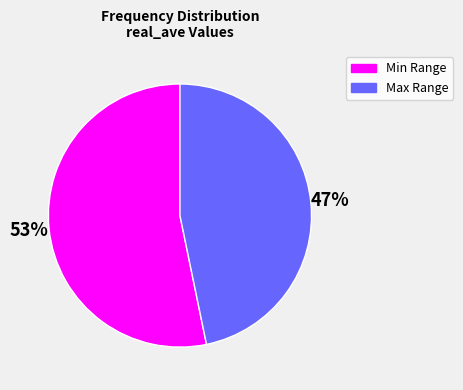

Is there any slice that represents more than half of the pie?

Yes